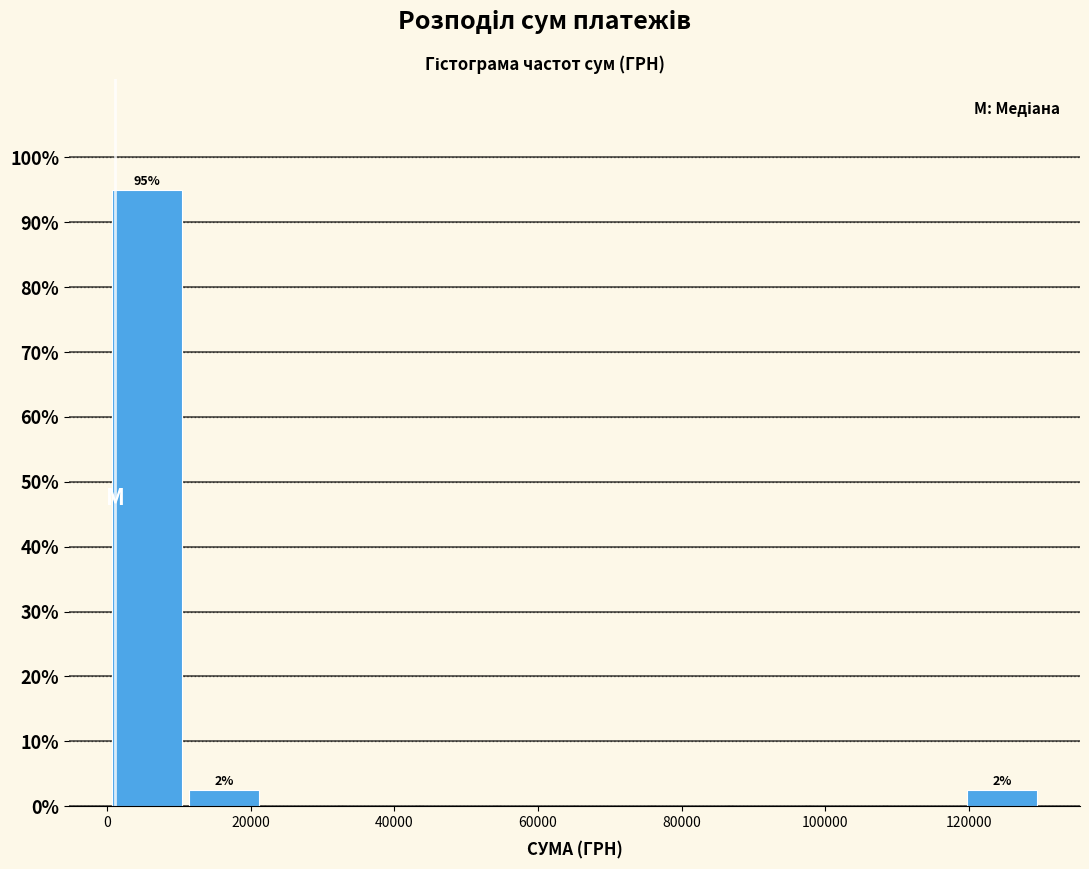

Which range on the x-axis has the tallest bar?

0 to 10000